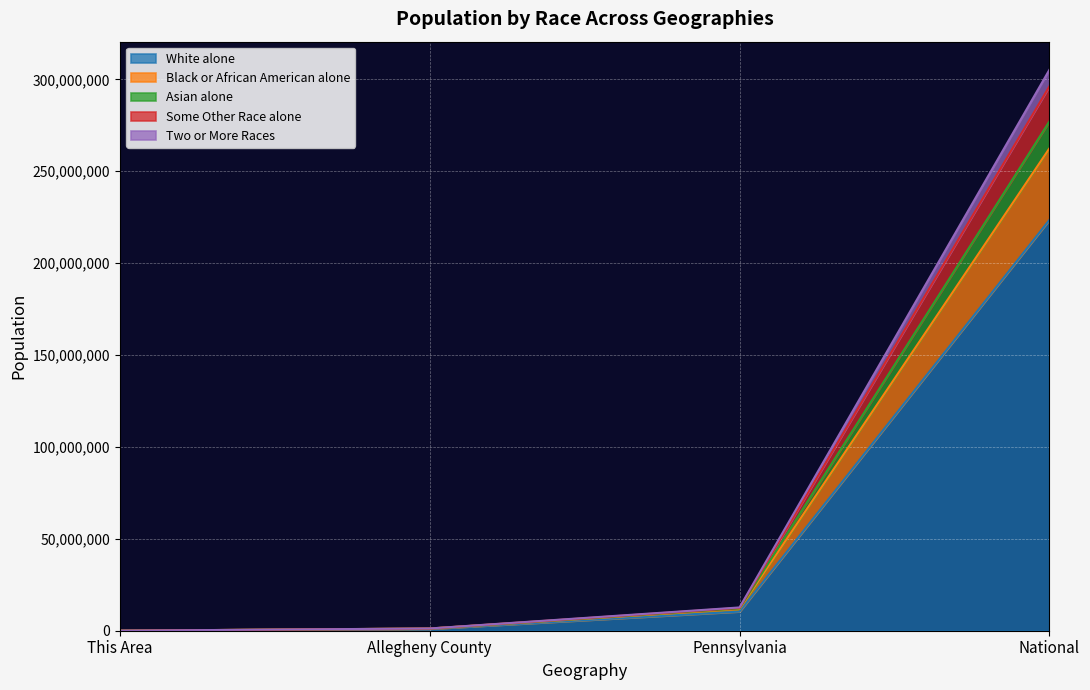

True or false: Black or African American alone has more than 2 interior local peaks.

False